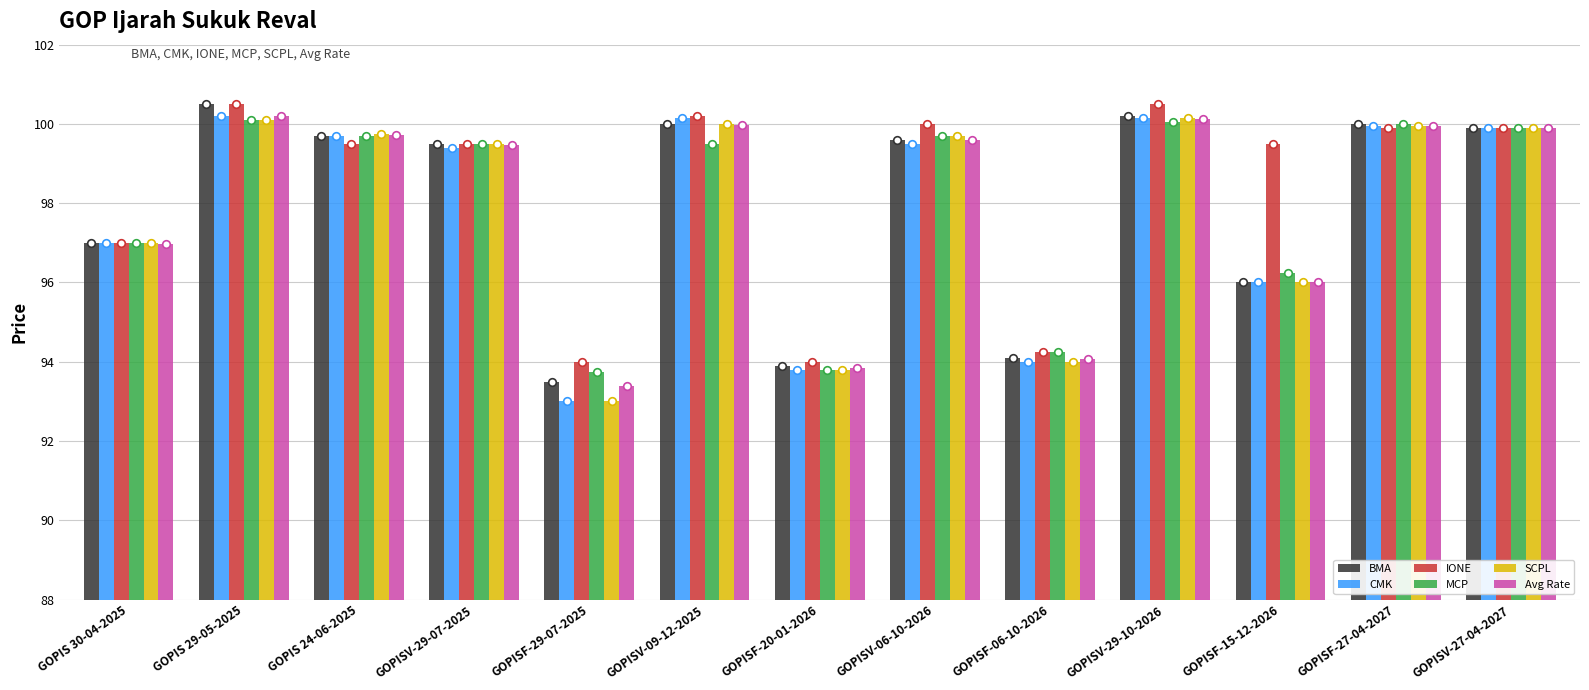

Which series has the widest spread of Y values?

CMK